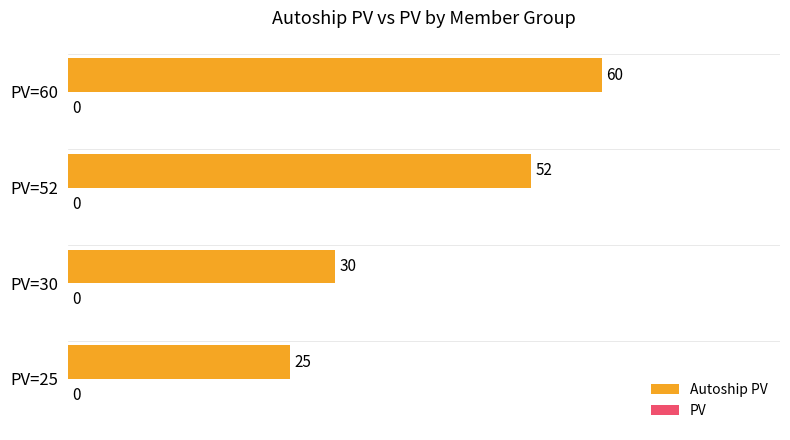

What is the difference between the maximum and minimum values?

35